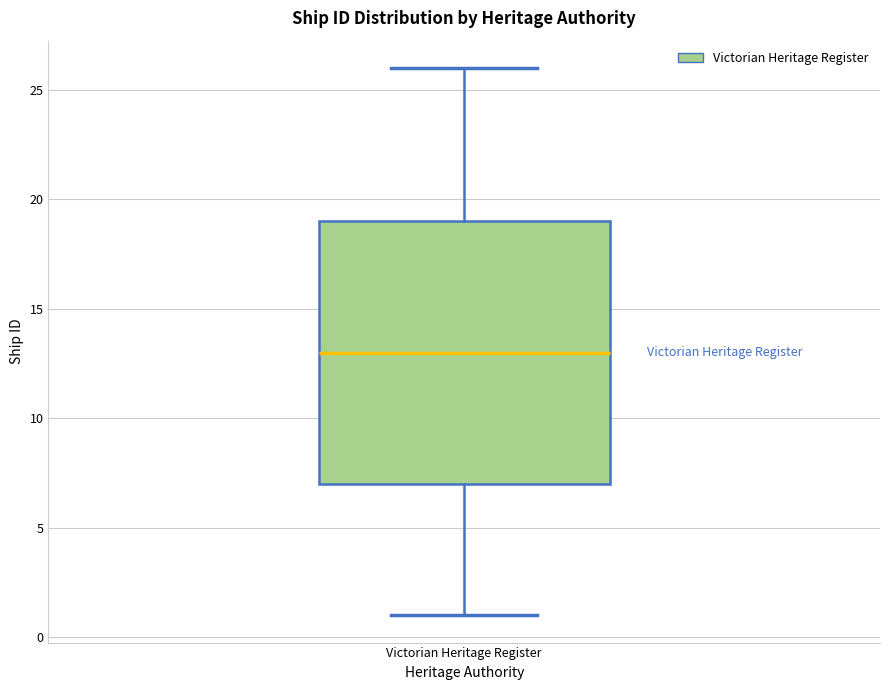

Transcribe this box plot: give where the median line is, the range the box spans, and where the two whiskers end, as read against the y-axis. The values are not printed on the chart, so give them approximately, as read against the axis.

median 13, box 7 to 19, whiskers 1 to 26